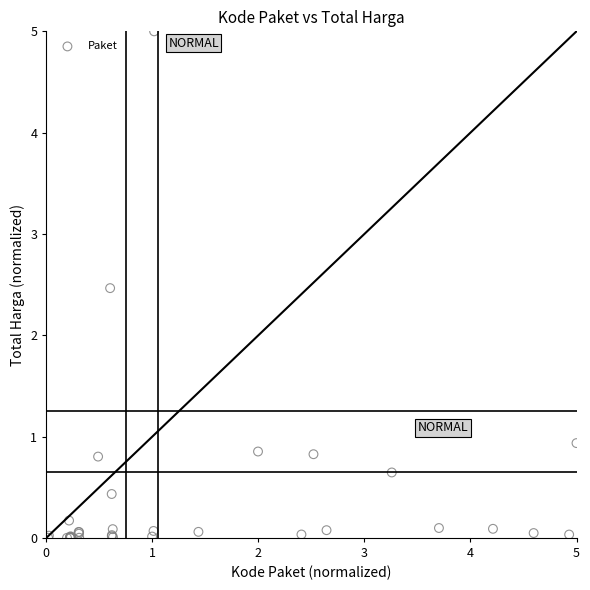

What Y value in the scatter plot is closest to 2?

2.5